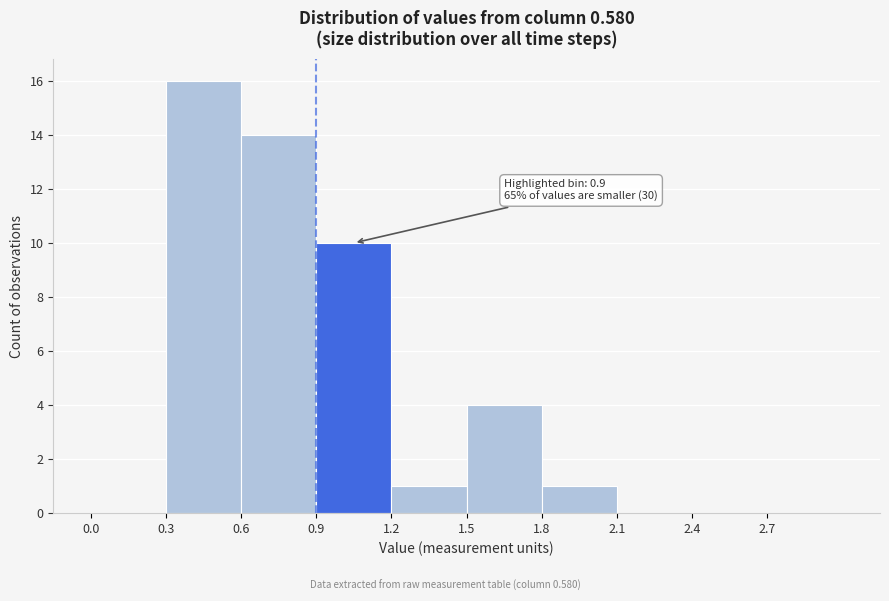

Which range on the x-axis has the tallest bar?

0.3 to 0.6